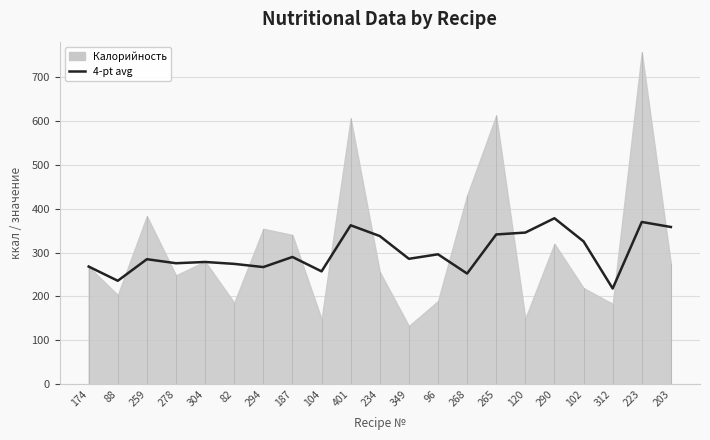

What is the label of the 10th point from the right?

349